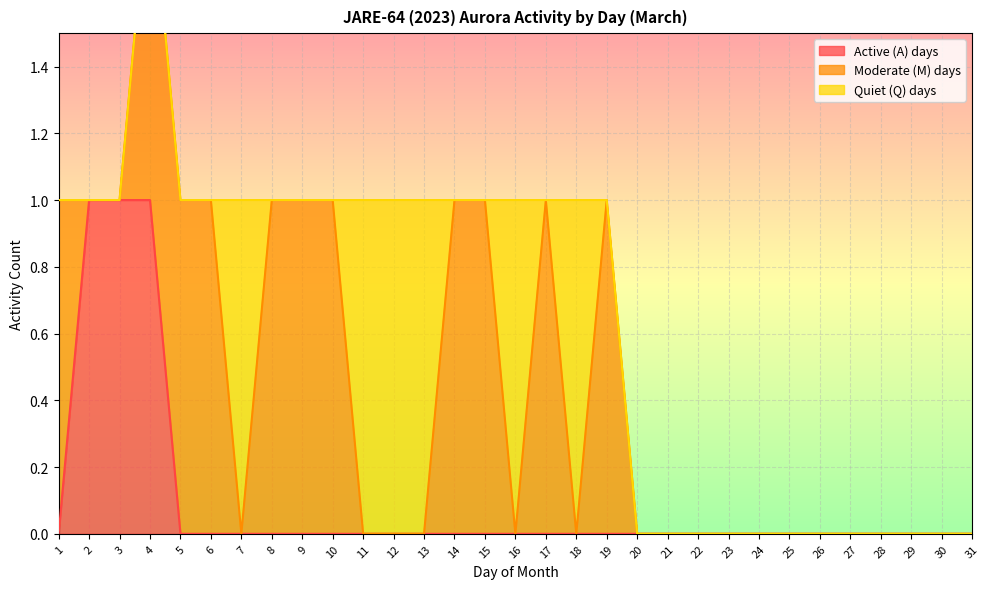

True or false: Active (A) days has a value of 0 at 18.

True